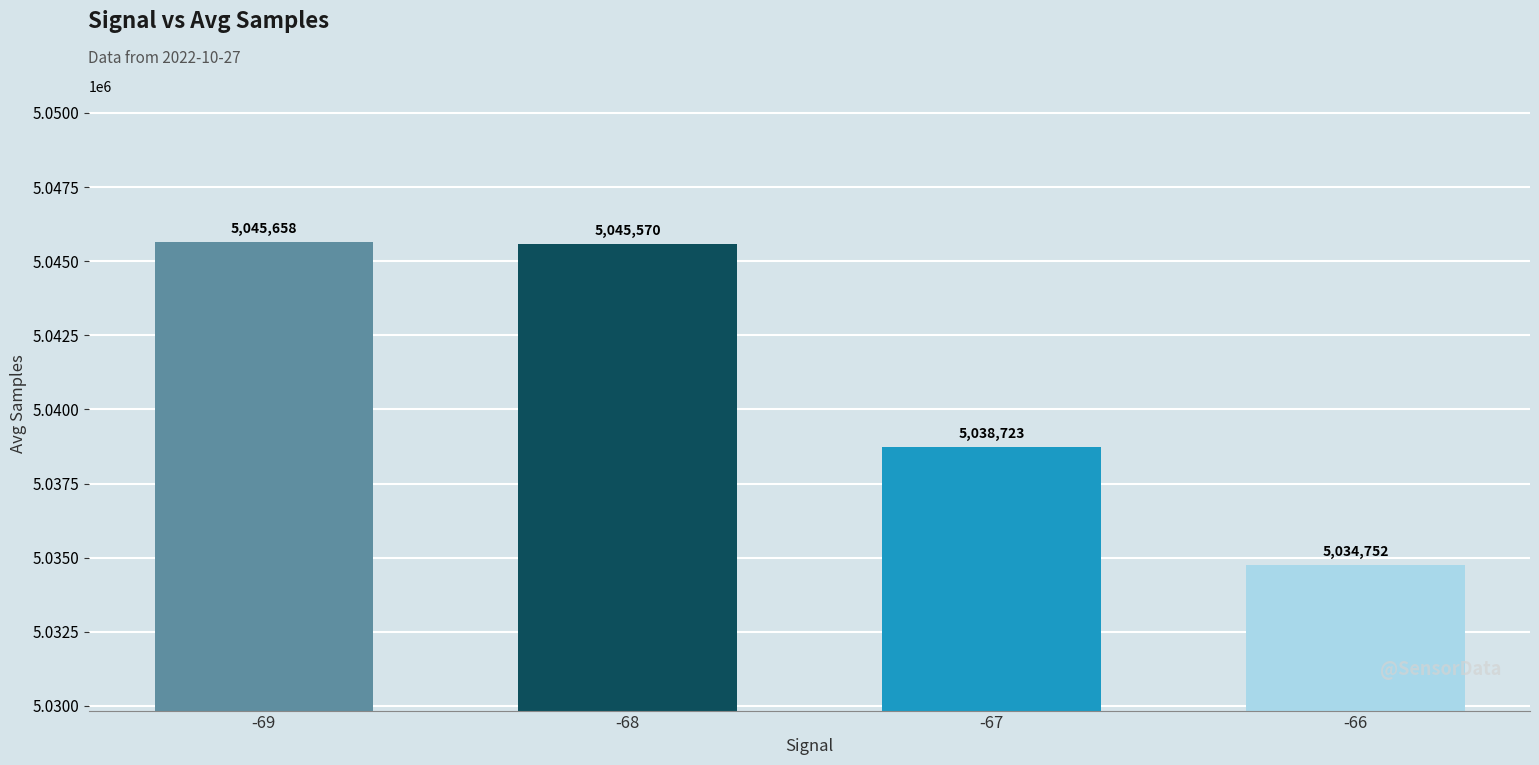

List the labels in order of value, smallest first.

-66, -67, -68, -69